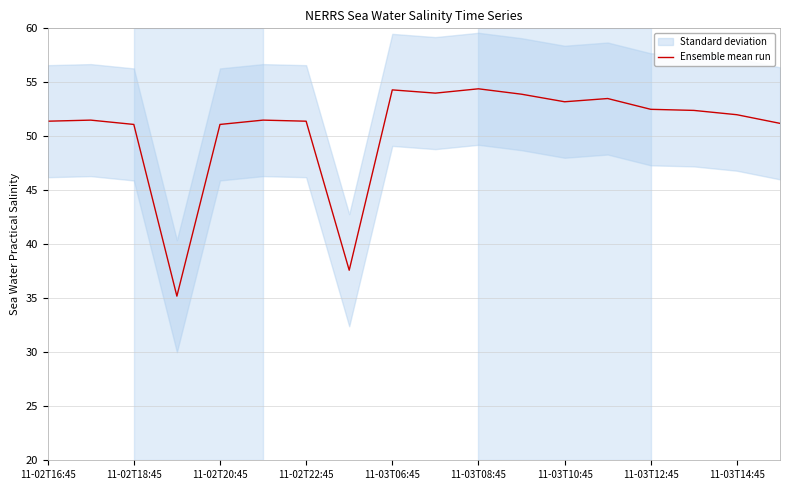

How many lines are shown in the chart?

1